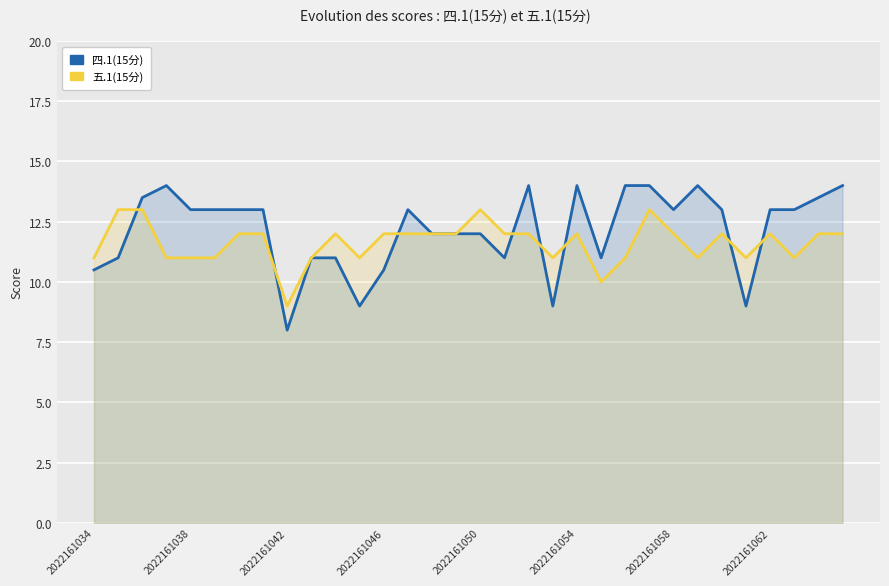

How many intersections are there between 五.1(15分) and 四.1(15分)?

8